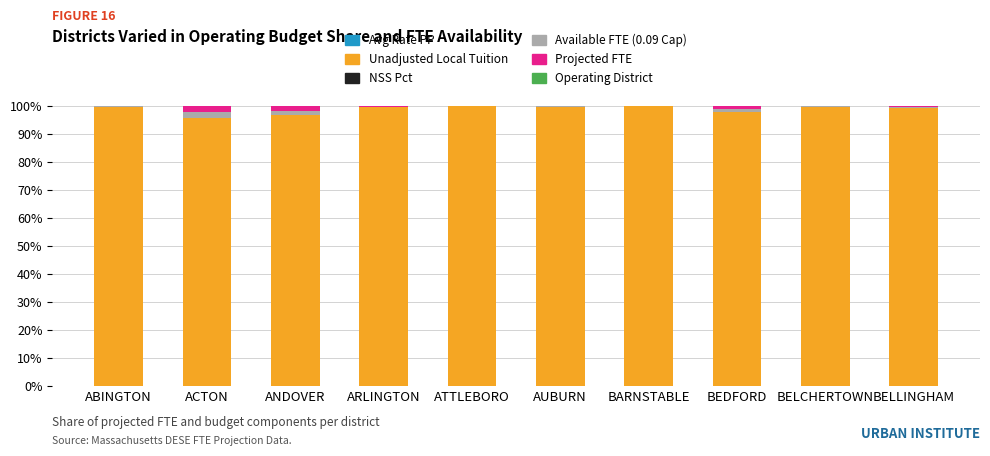

The Operating District series shows 0.0 at ARLINGTON. True or false?

False